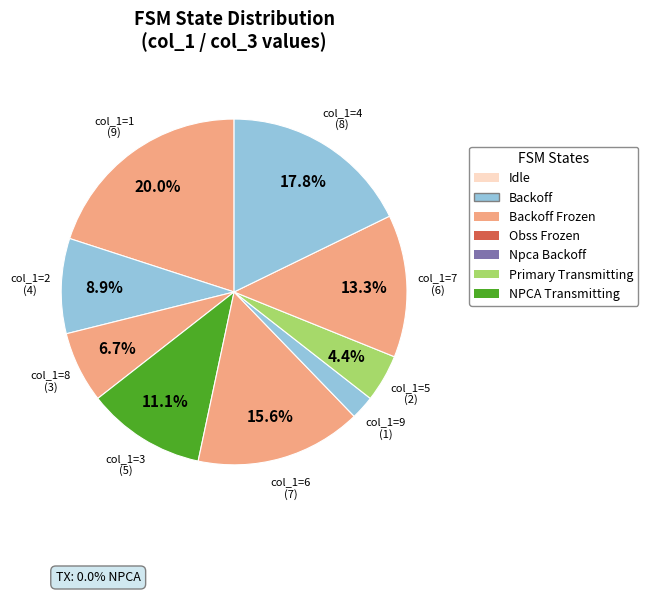

How many segments does this pie chart have?

9